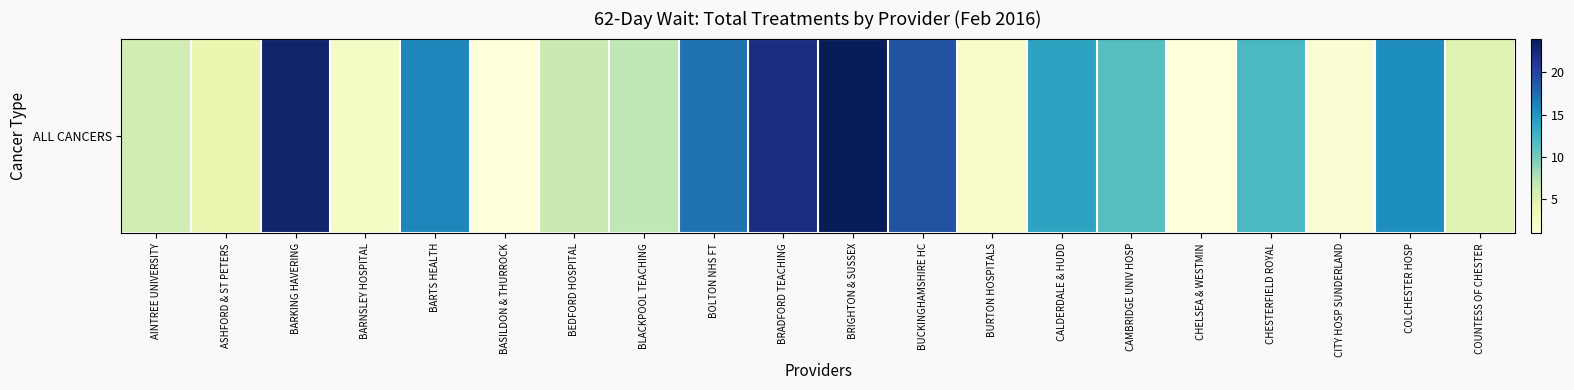

The value at BURTON HOSPITALS is 0.6. True or false?

False